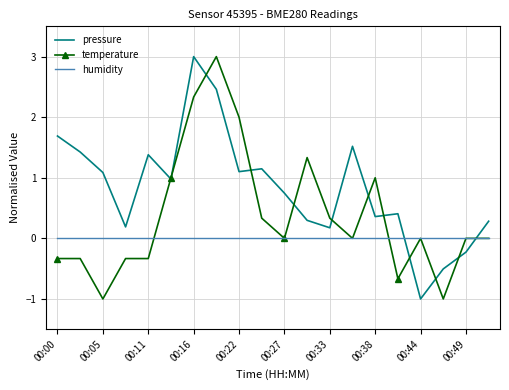

What is the highest value of the pressure series?

3.0